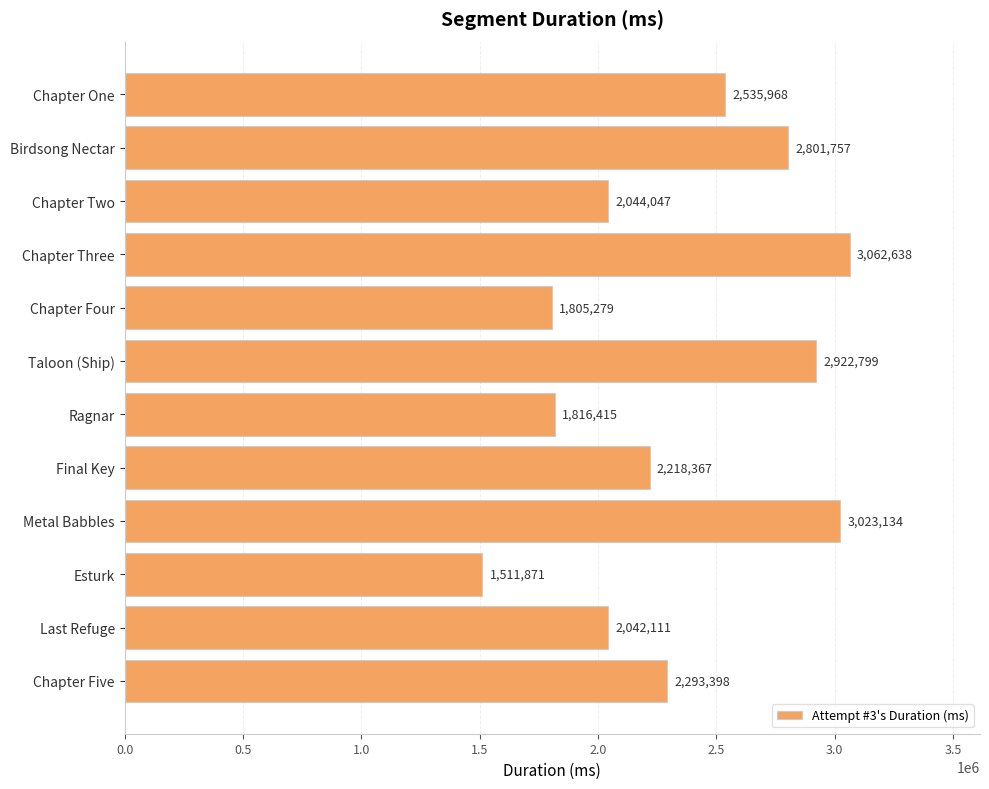

What is the value of the 11th bar from the top?

2042111